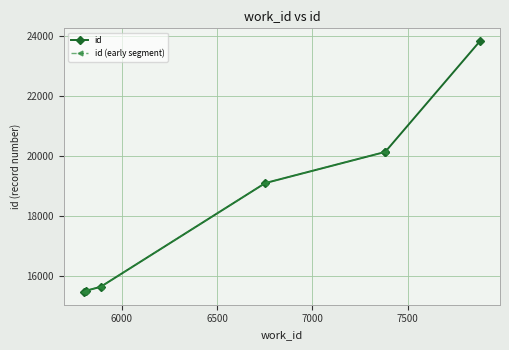

Does the chart have visible grid lines?

Yes